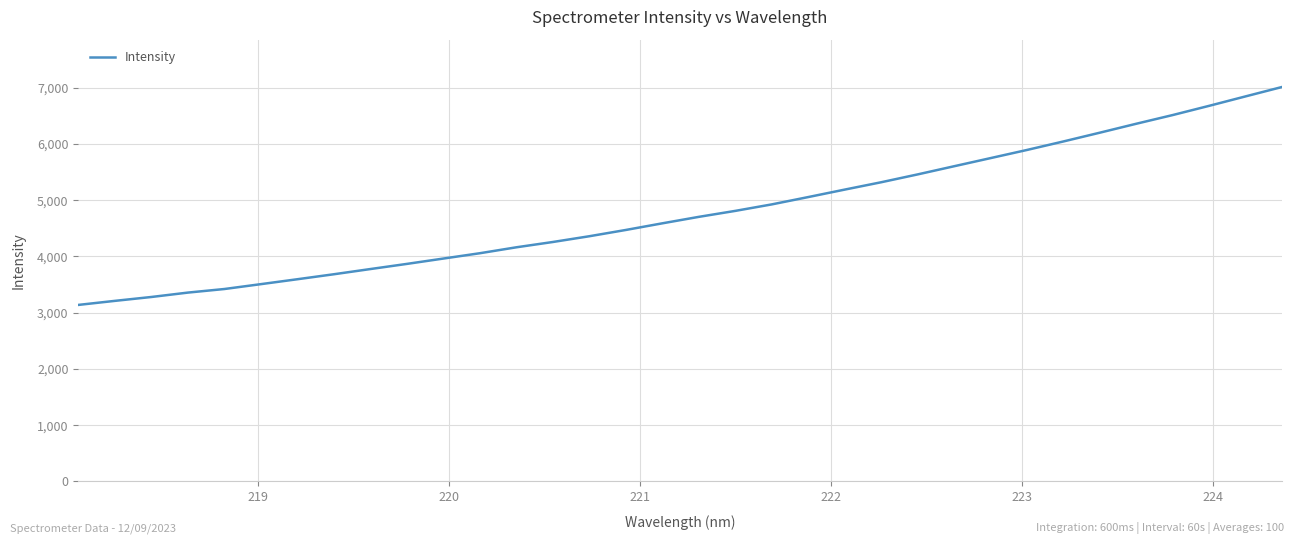

What is the minimum value shown in the chart?

3138.8